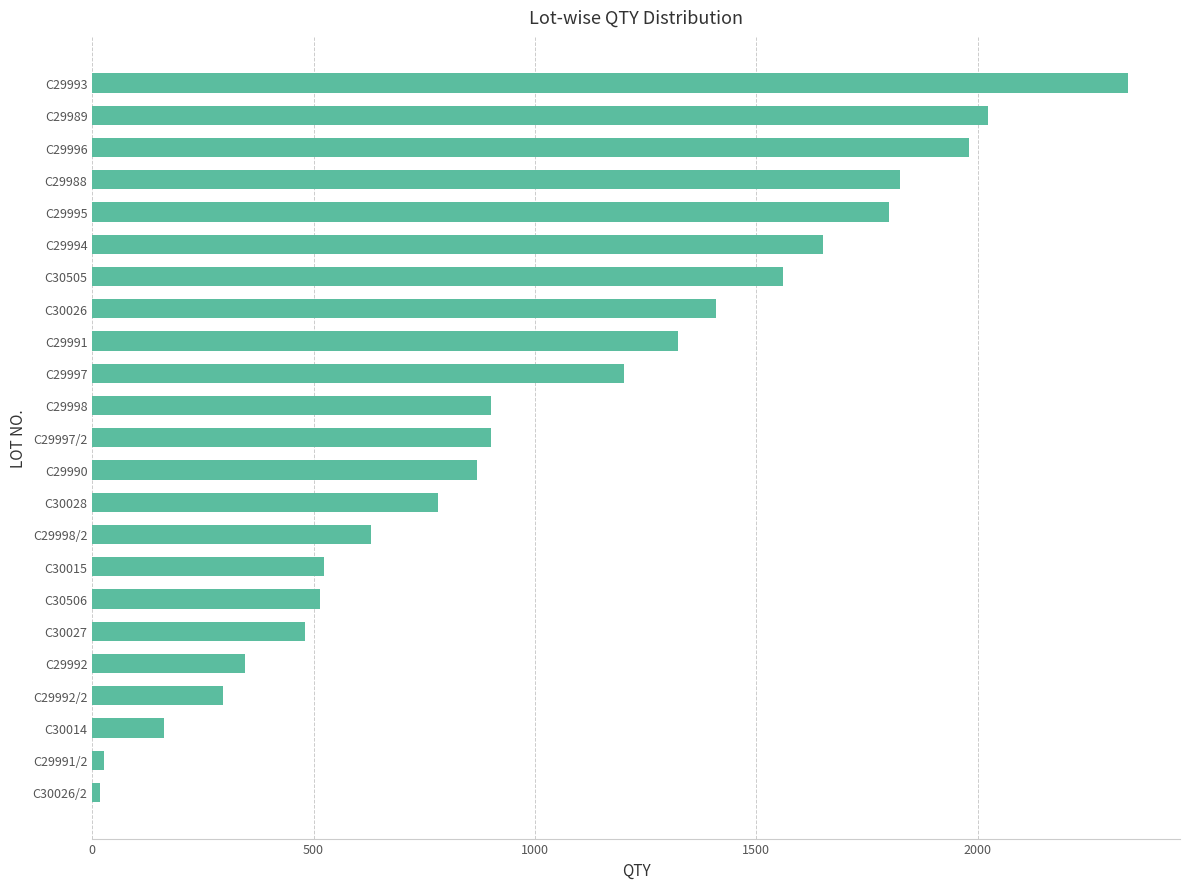

The value at C29997 is 674.1. True or false?

False